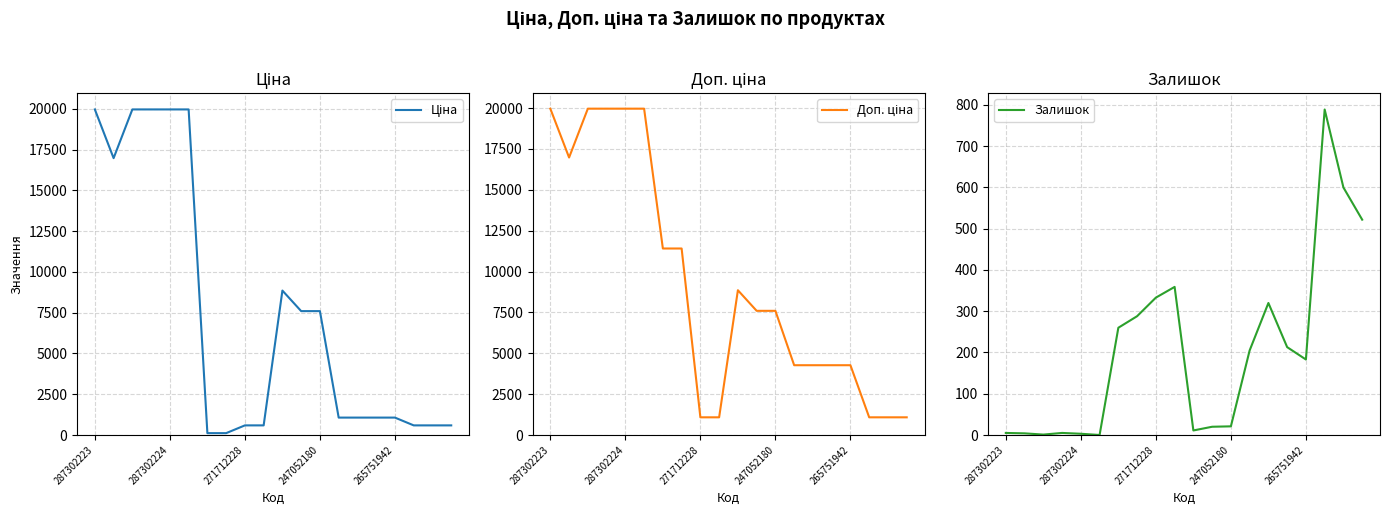

What is the sum of all Ціна values?

148294.0